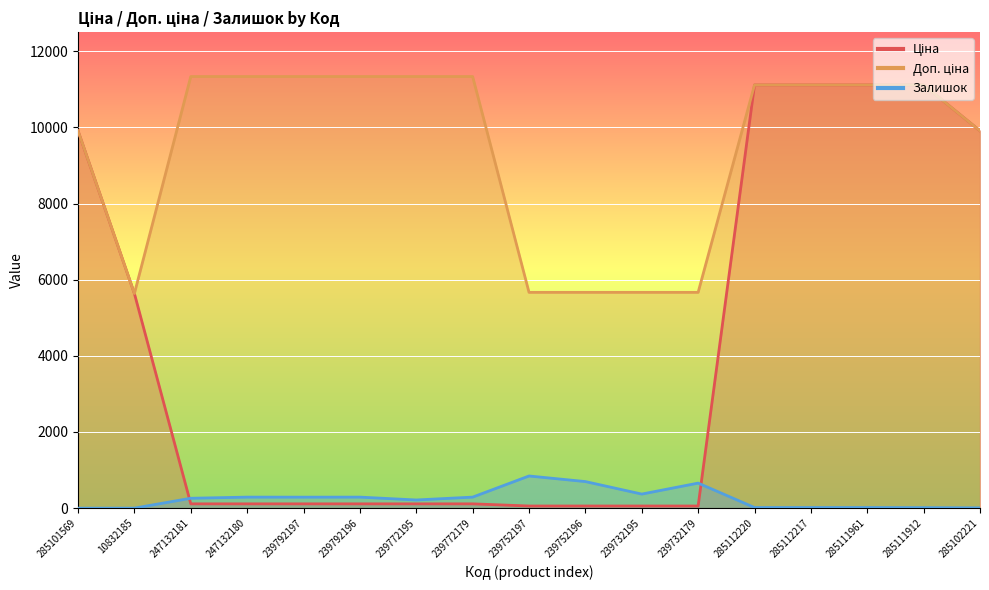

At which label does Доп. ціна first exceed 11113?

247132181